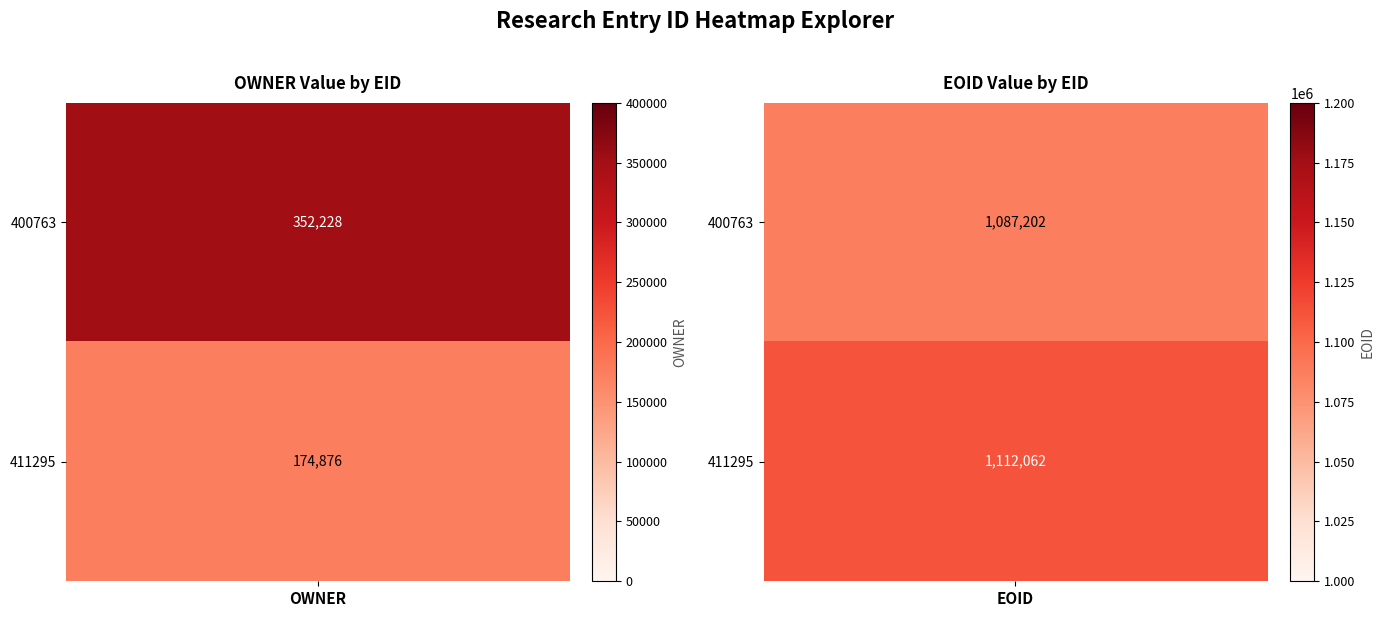

What is the sum of the 400763 values at 0 and 1?

1439430